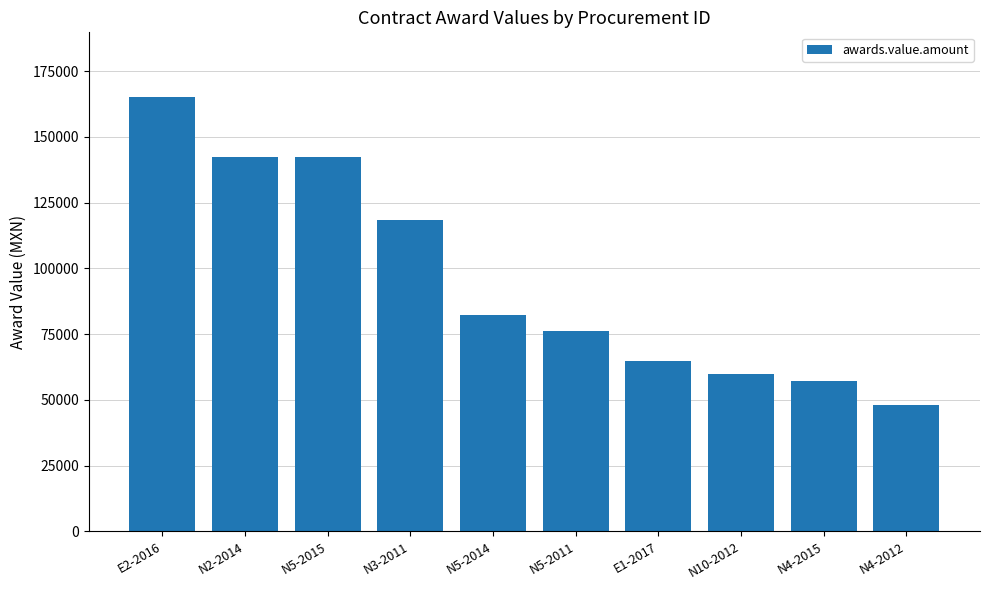

What is the sum of all values?

956493